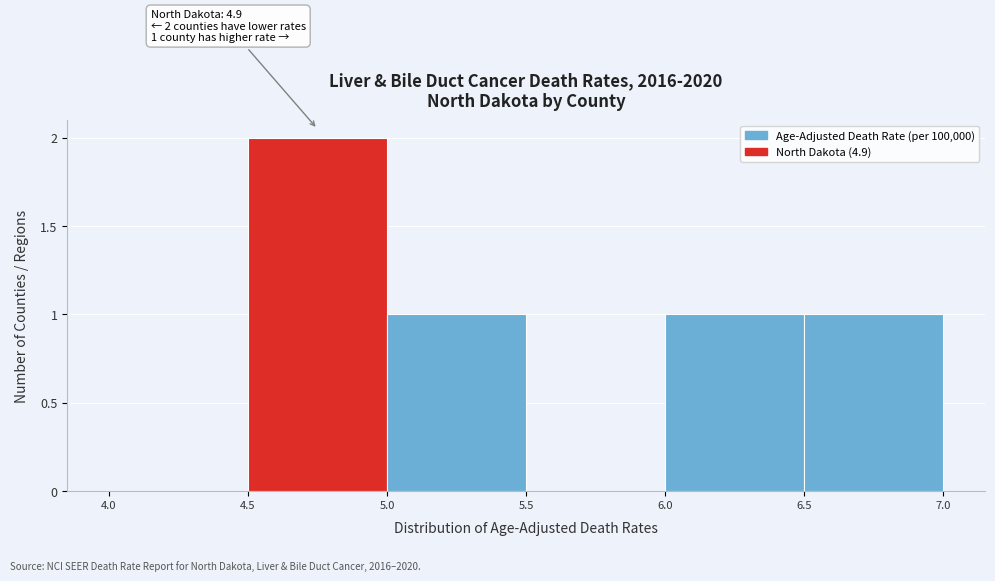

Over which range of the x-axis is the bar tallest?

4.5 to 5.0